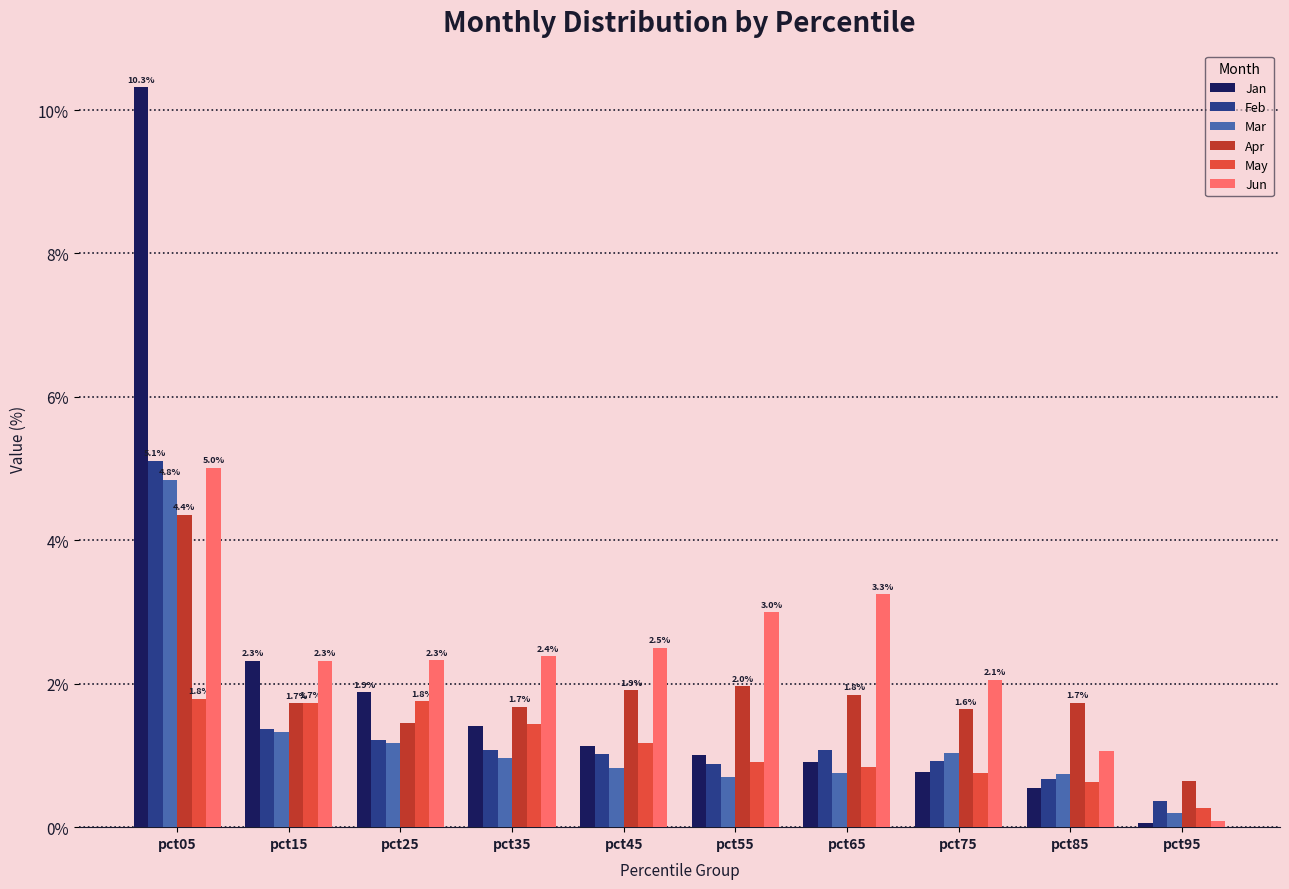

Which category has the lowest value across all series?

pct95